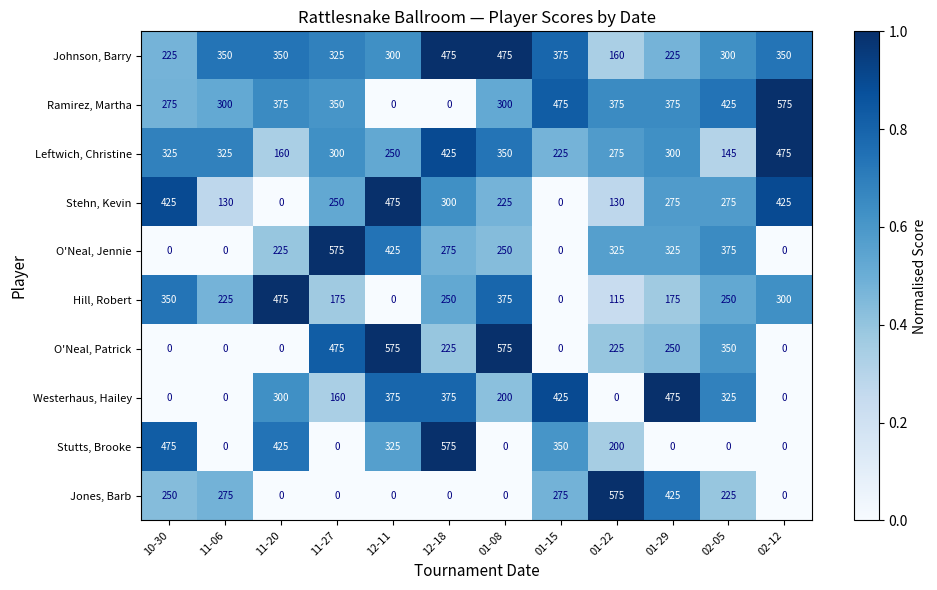

At how many categories does at least one series exceed 102?

12